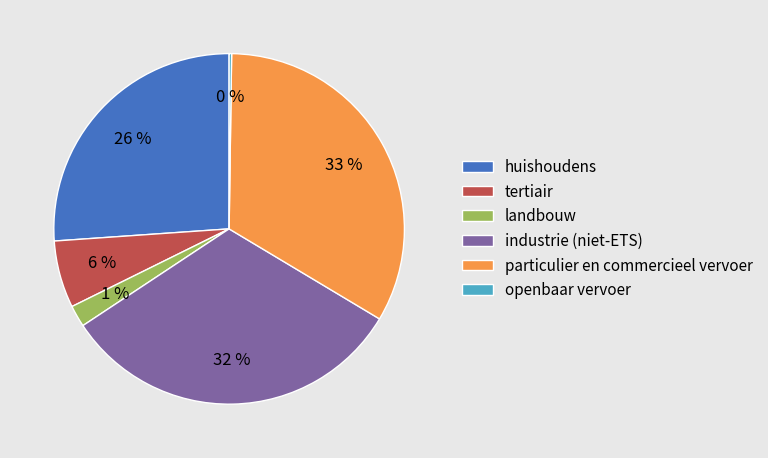

How many segments does this pie chart have?

6